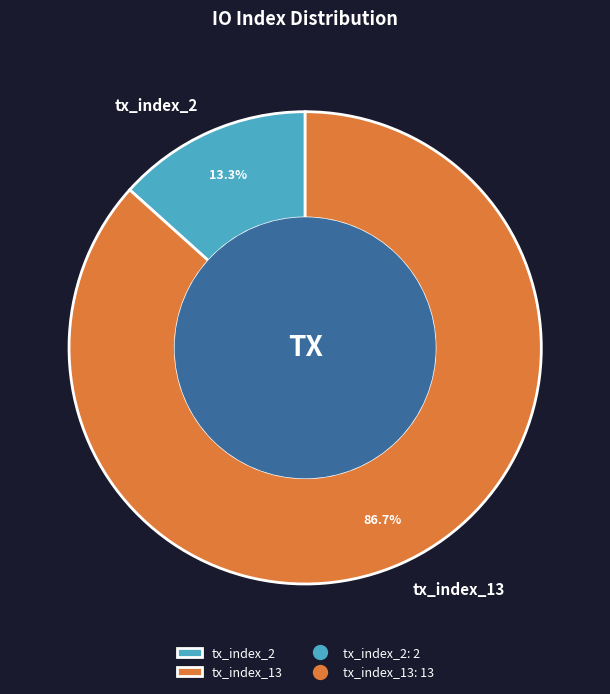

Which category has the smallest portion of the pie?

tx_index_2